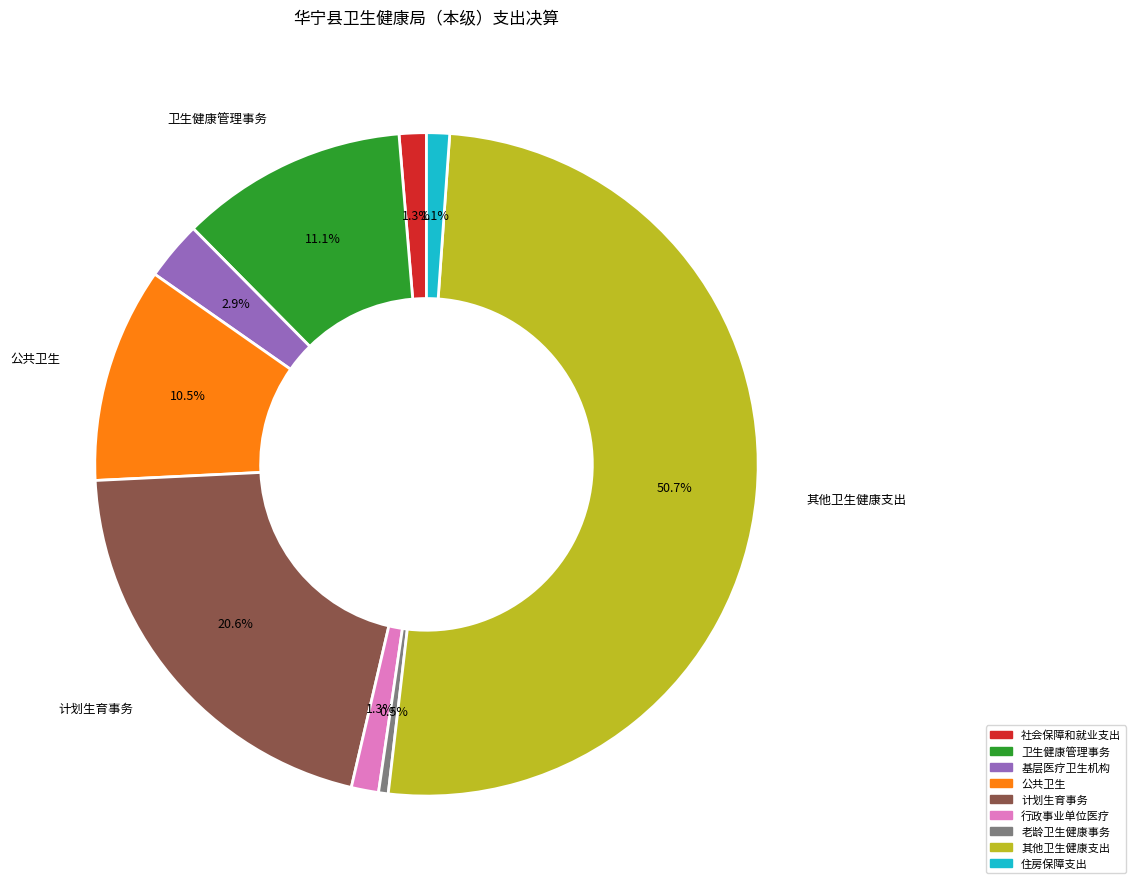

Approximately how many times larger is the value at 公共卫生 compared to 其他卫生健康支出?

0.2